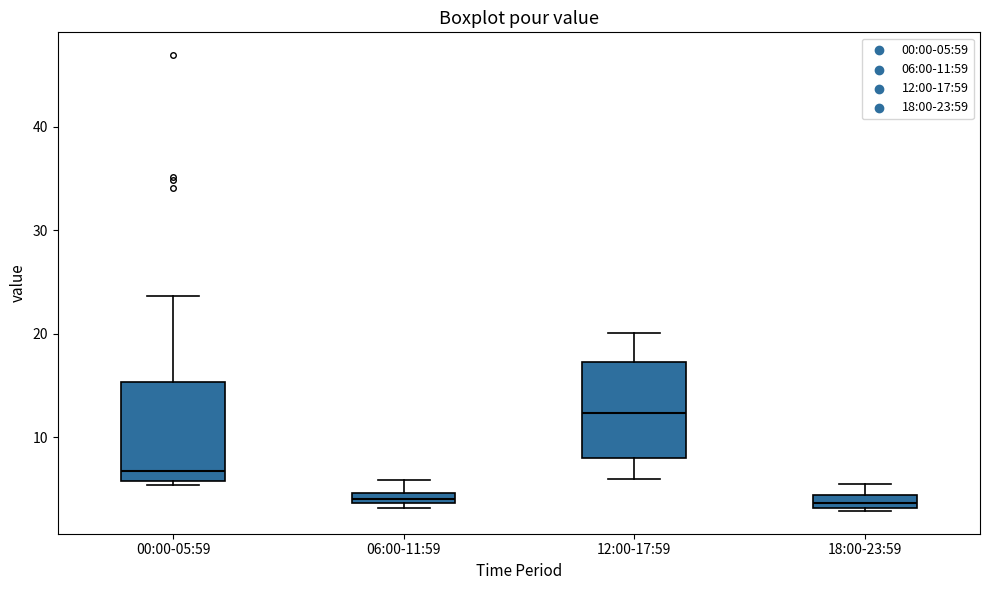

Which box's median line is the highest?

12:00-17:59